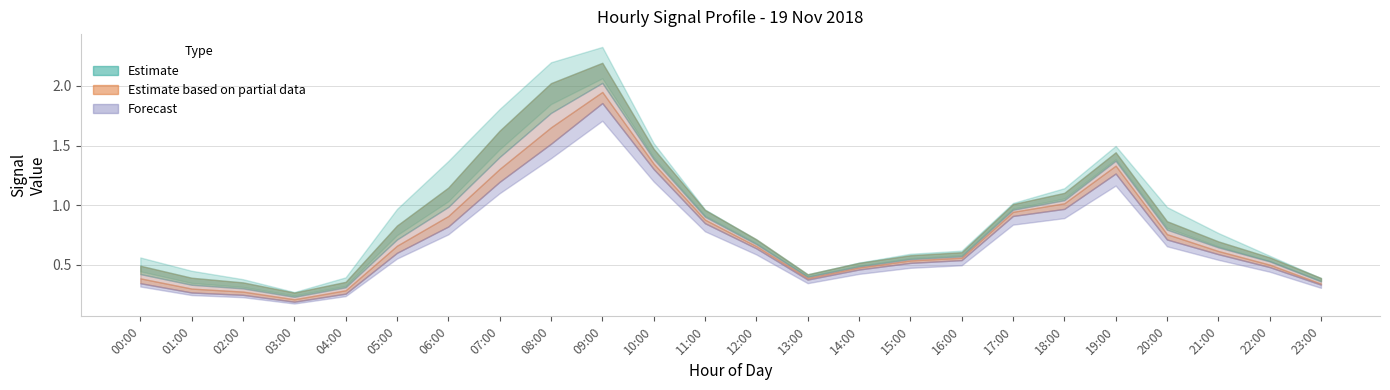

How many lines are shown in the chart?

6